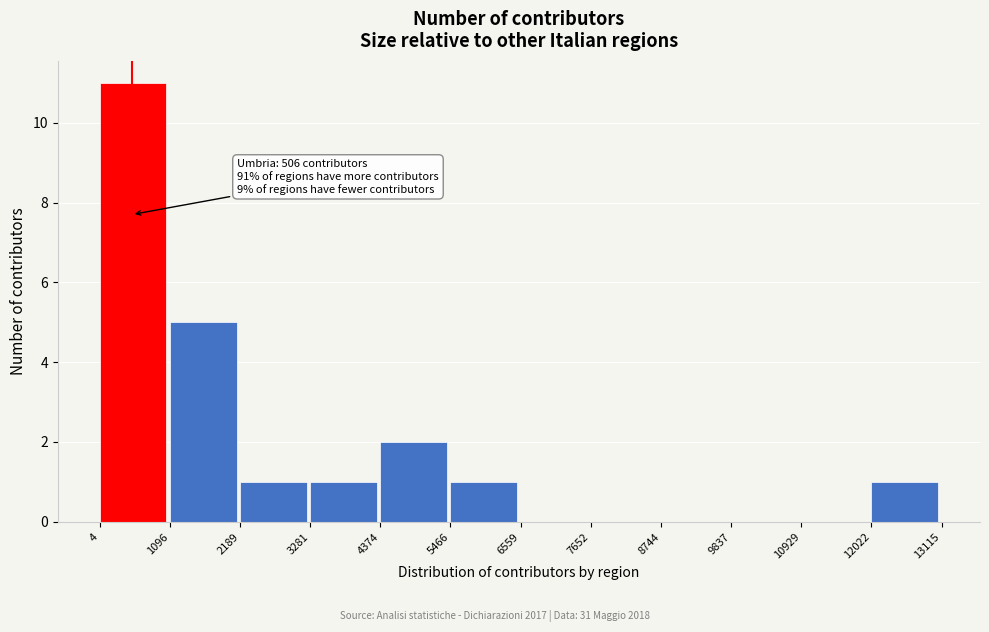

Over which range of the x-axis is the bar tallest?

4 to 1096